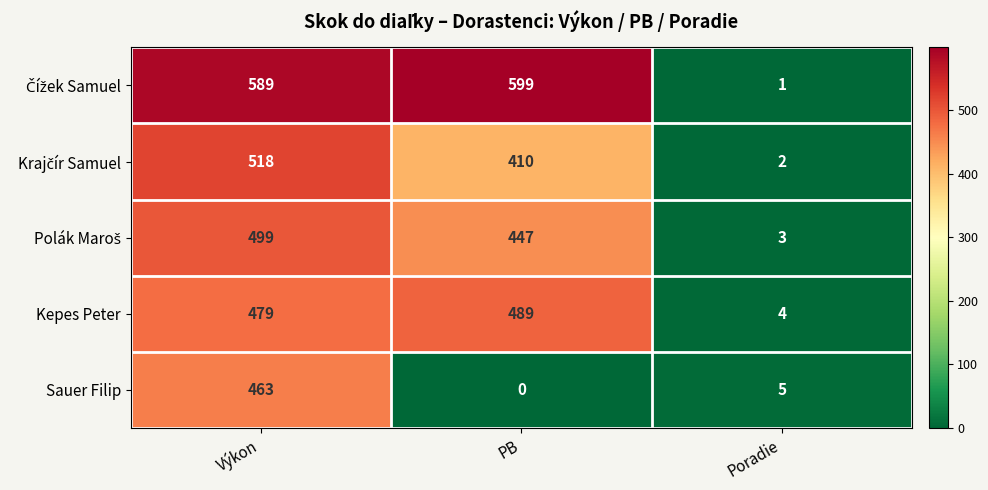

Between Výkon and PB, which series saw the biggest shift?

Sauer Filip